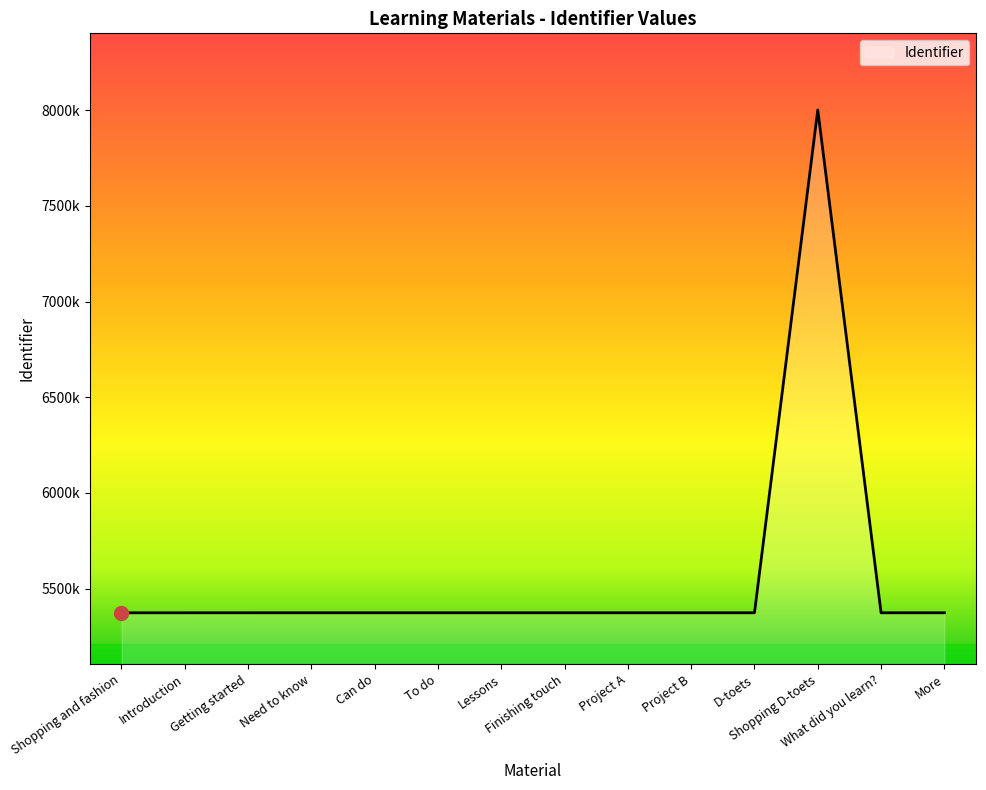

What is the label of the 2nd point from the right?

What did you learn?